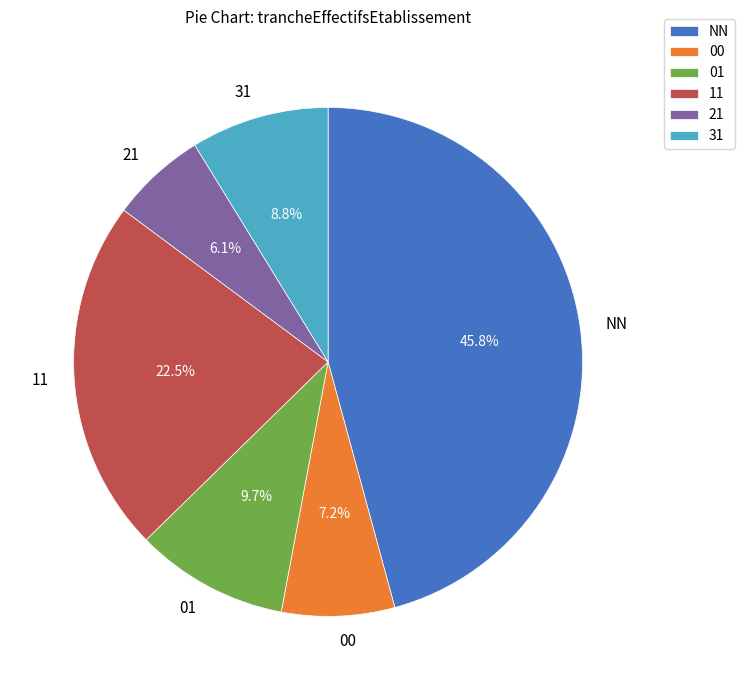

Approximately how many times larger is the value at 11 compared to NN?

0.5